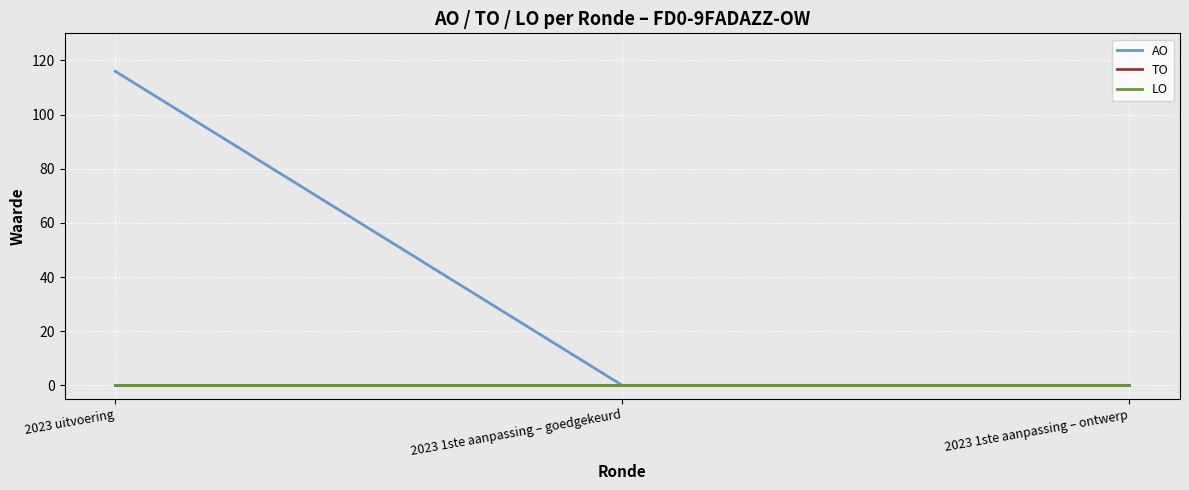

What is the label of the 3rd point from the left?

2023 1ste aanpassing – ontwerp